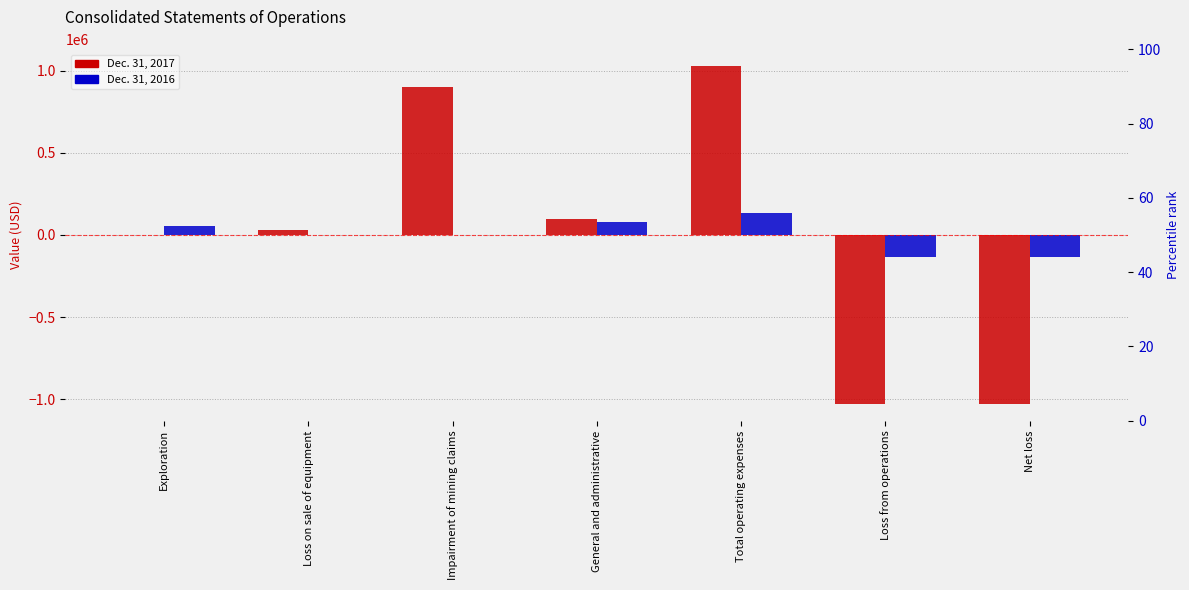

Reading left to right, what are all the values shown in this chart?

Dec. 31, 2017: -2344	32503	900322	97171	1027652	-1027652	-1027652
Dec. 31, 2016: 54300	0	0	80732	135032	-135032	-135032